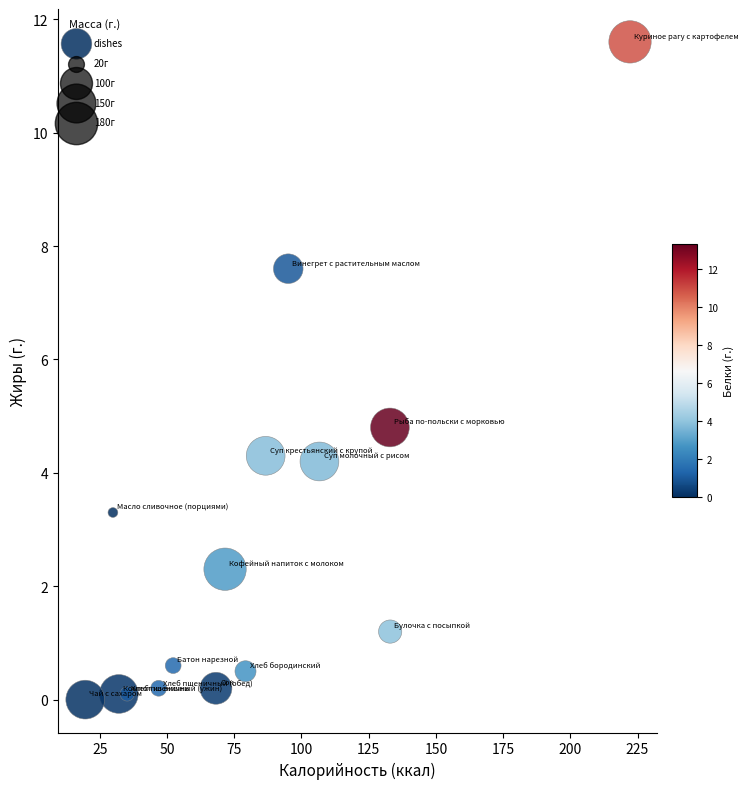

What is the range of X values (max minus min)?

202.6